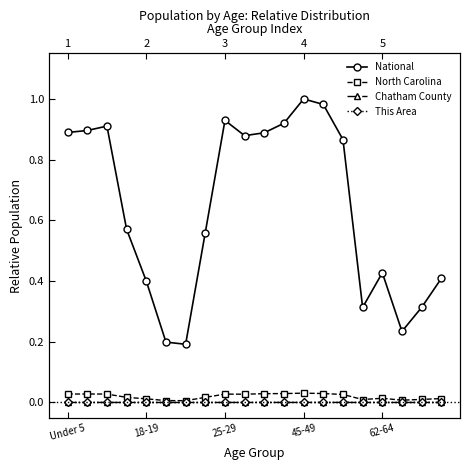

What position from the right is 13?

7